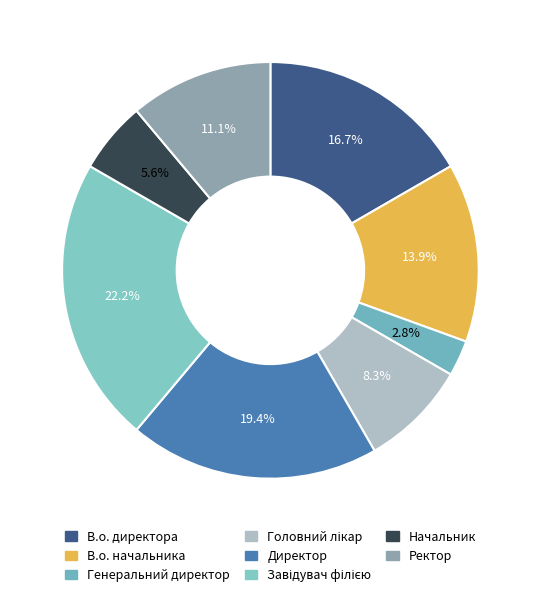

Is there a majority slice in this chart?

No